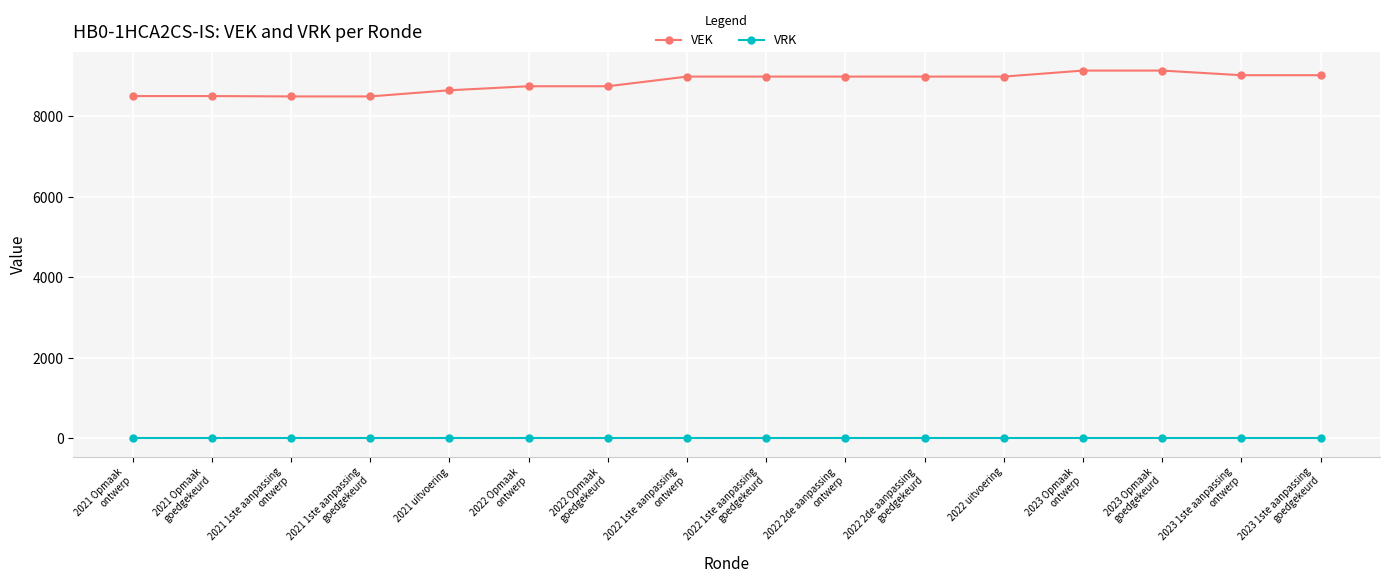

What is the label of the 16th point from the right?

2021 Opmaak
ontwerp